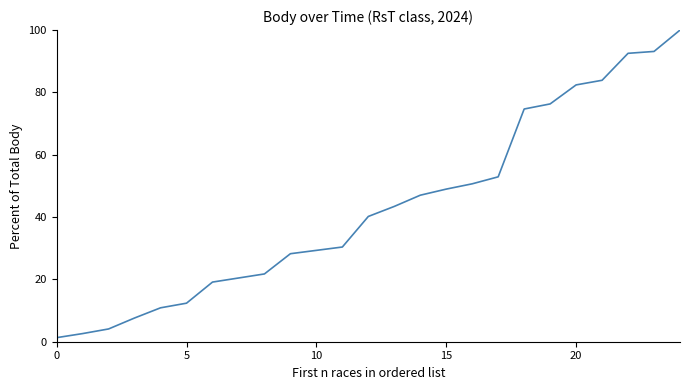

What is the difference between the maximum and minimum values?

98.7